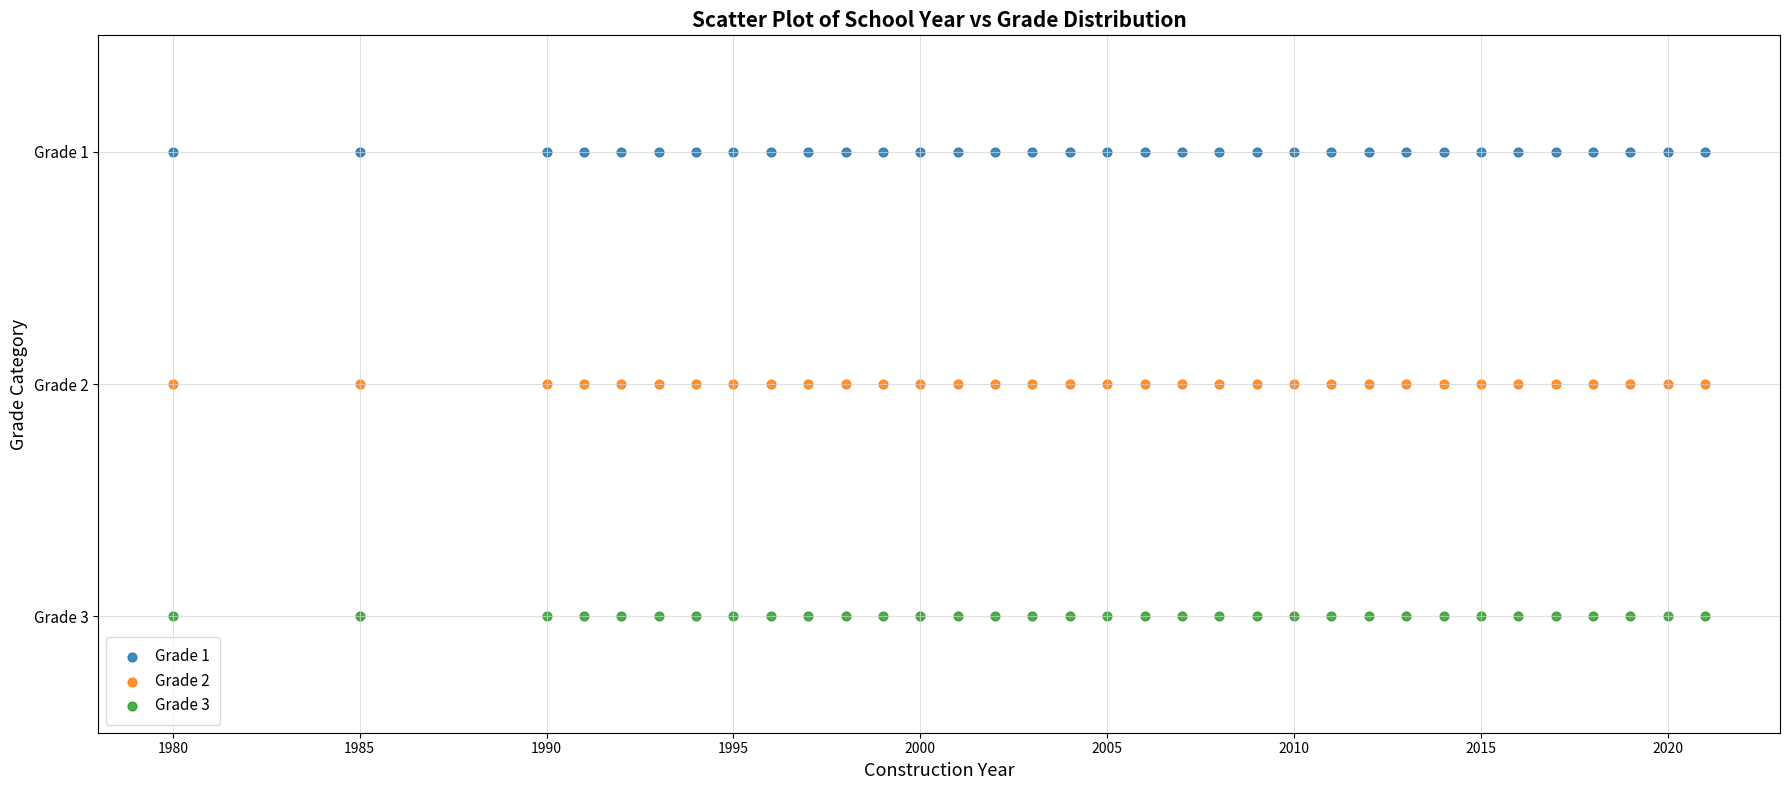

What are all the series names shown in the legend?

Grade 1, Grade 2, Grade 3